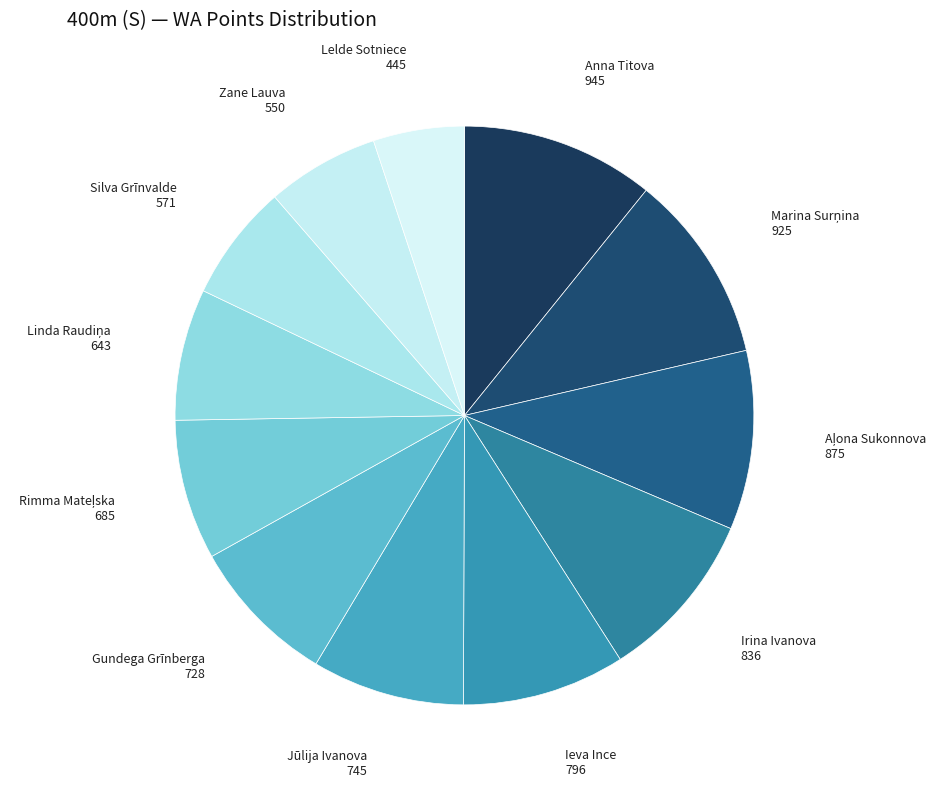

Rank the categories by value from highest to lowest.

Anna Titova, Marina Surņina, Aļona Sukonnova, Irina Ivanova, Ieva Ince, Jūlija Ivanova, Gundega Grīnberga, Rimma Mateļska, Linda Raudiņa, Silva Grīnvalde, Zane Lauva, Lelde Sotniece